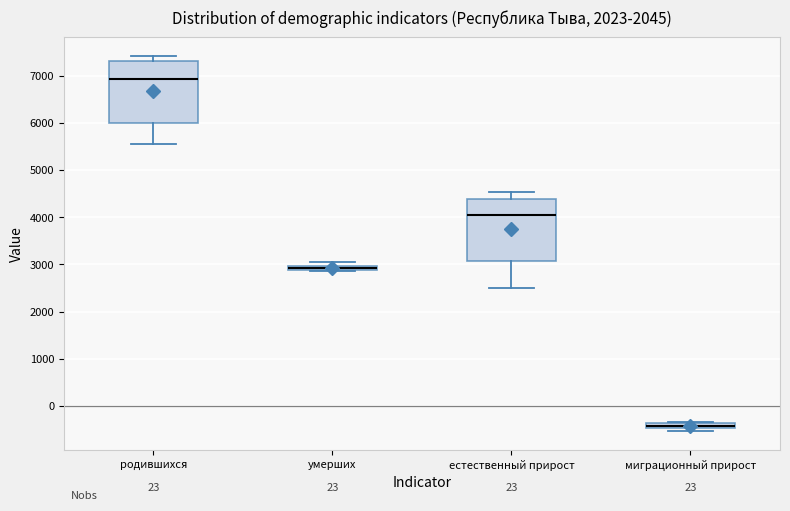

Where does the median line of the box for естественный прирост sit on the y-axis? The values are not printed on the chart, so give them approximately, as read against the axis.

4000